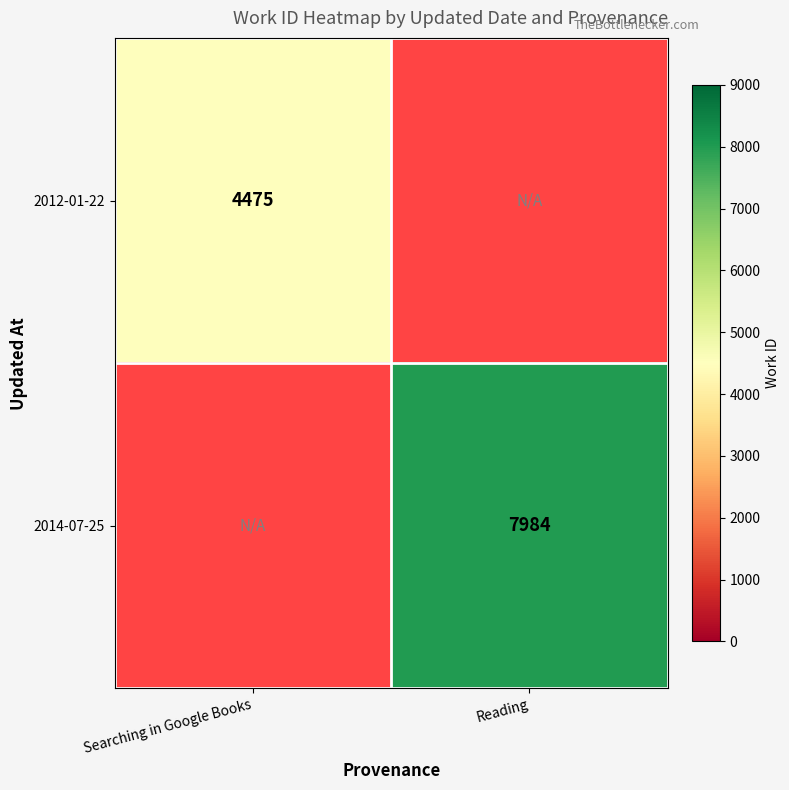

What is the minimum value shown in the chart?

4475.0